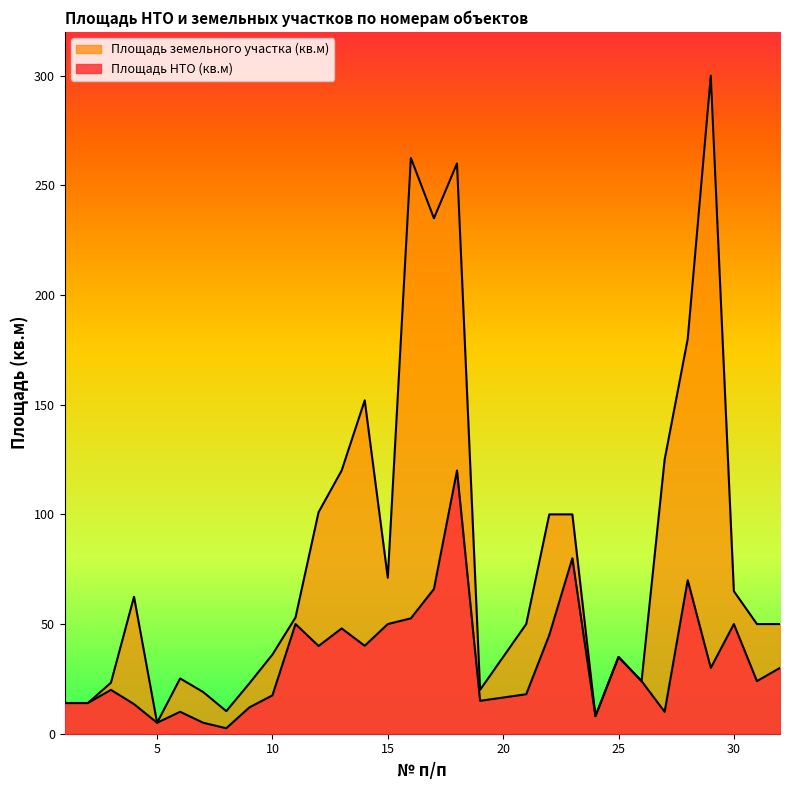

Which series has the largest total across all categories?

Площадь земельного участка (кв.м)